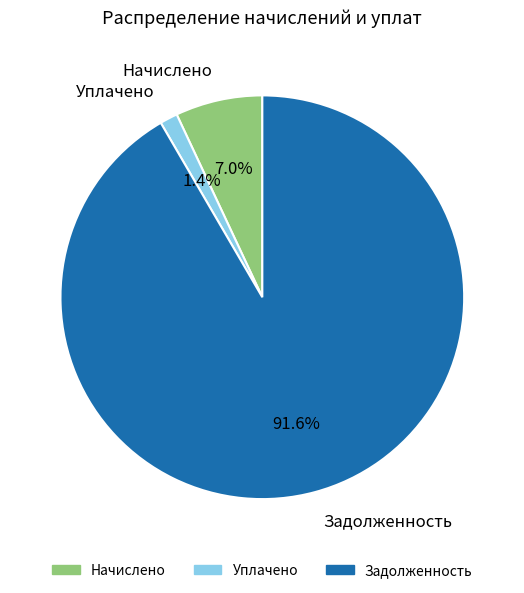

Between Уплачено and Начислено, which is larger?

Начислено